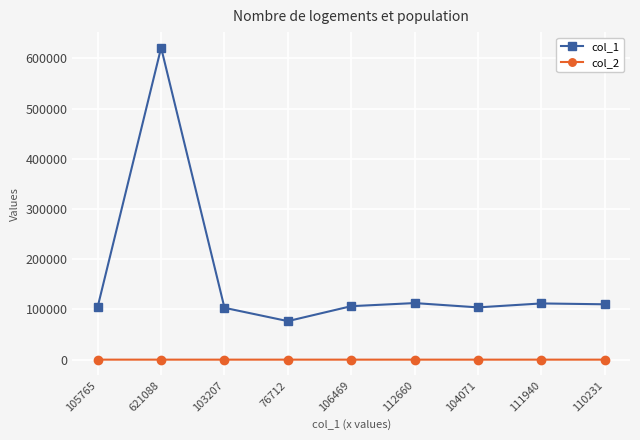

True or false: col_1 and col_2 cross at least once.

False